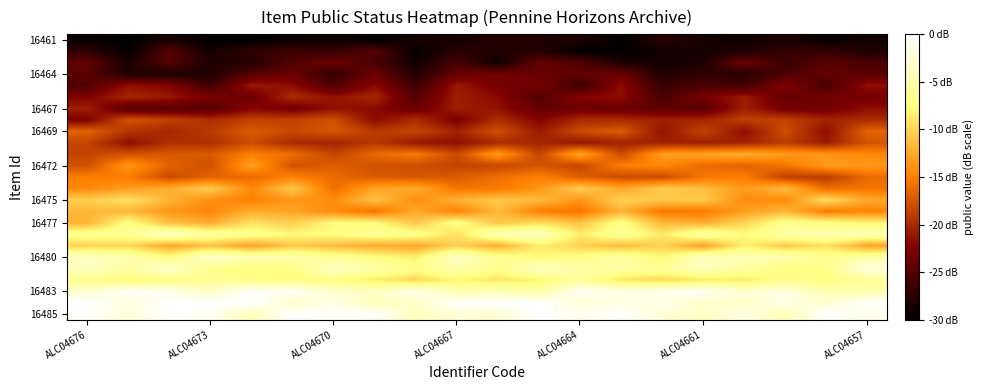

Count the number of categories in the chart.

20